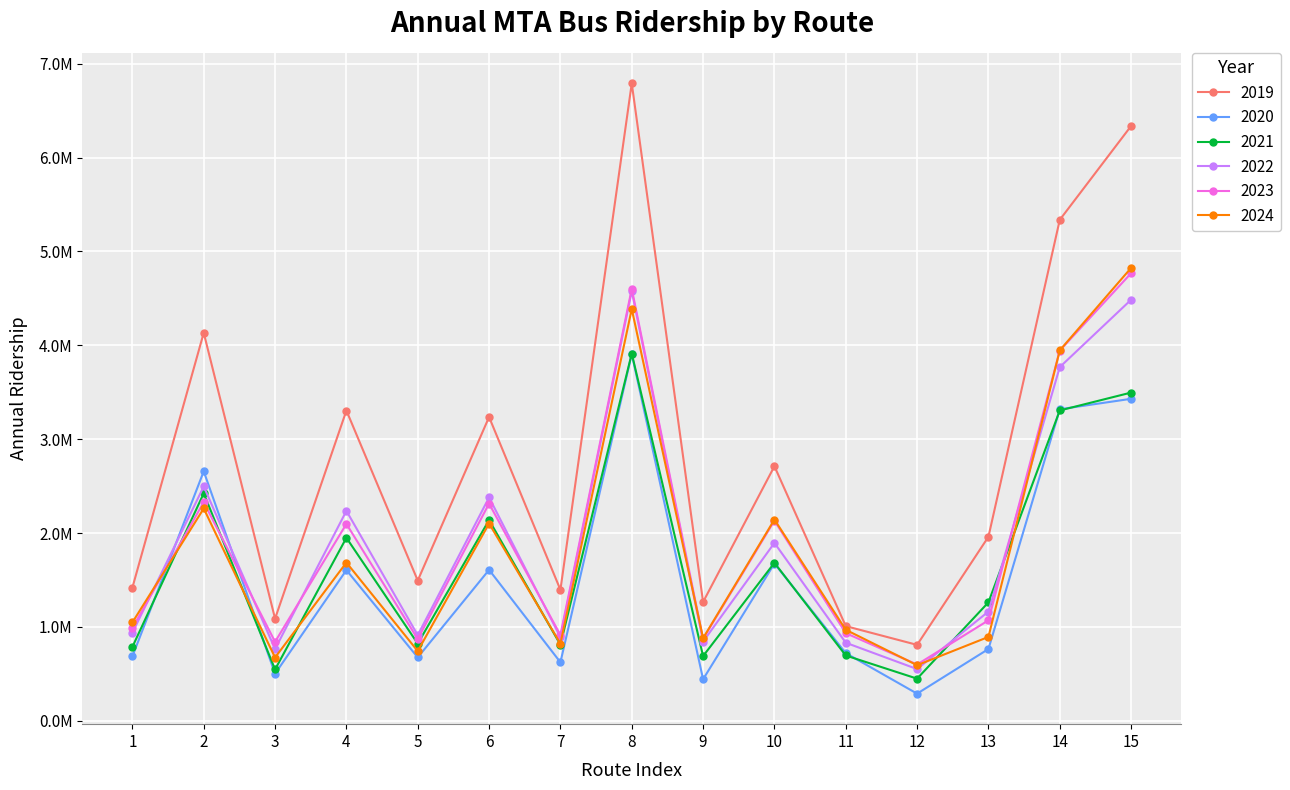

True or false: 2019 and 2024 cross at least once.

False